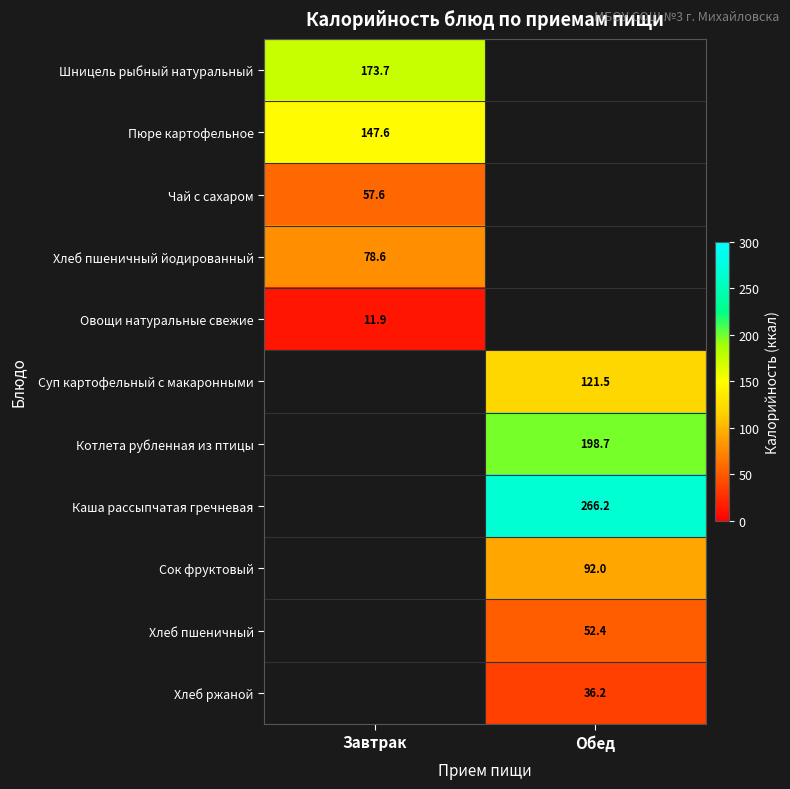

Between Завтрак and Обед, which is larger?

Обед